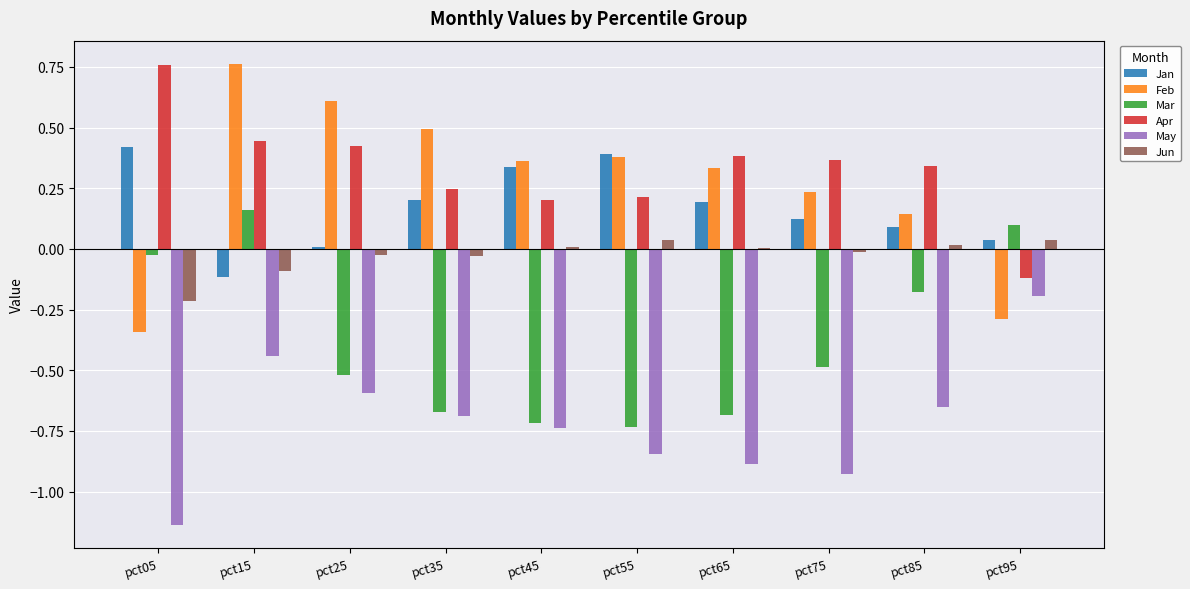

At which label does Mar reach its peak?

pct15